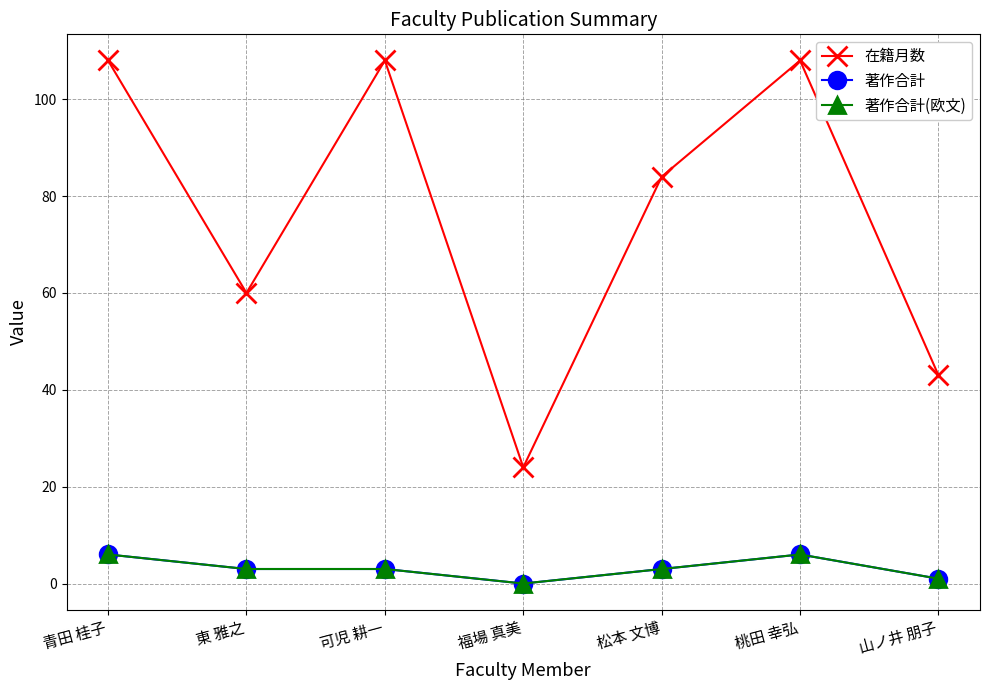

The value of 著作合計(欧文) at 東 雅之 is 3. True or false?

True